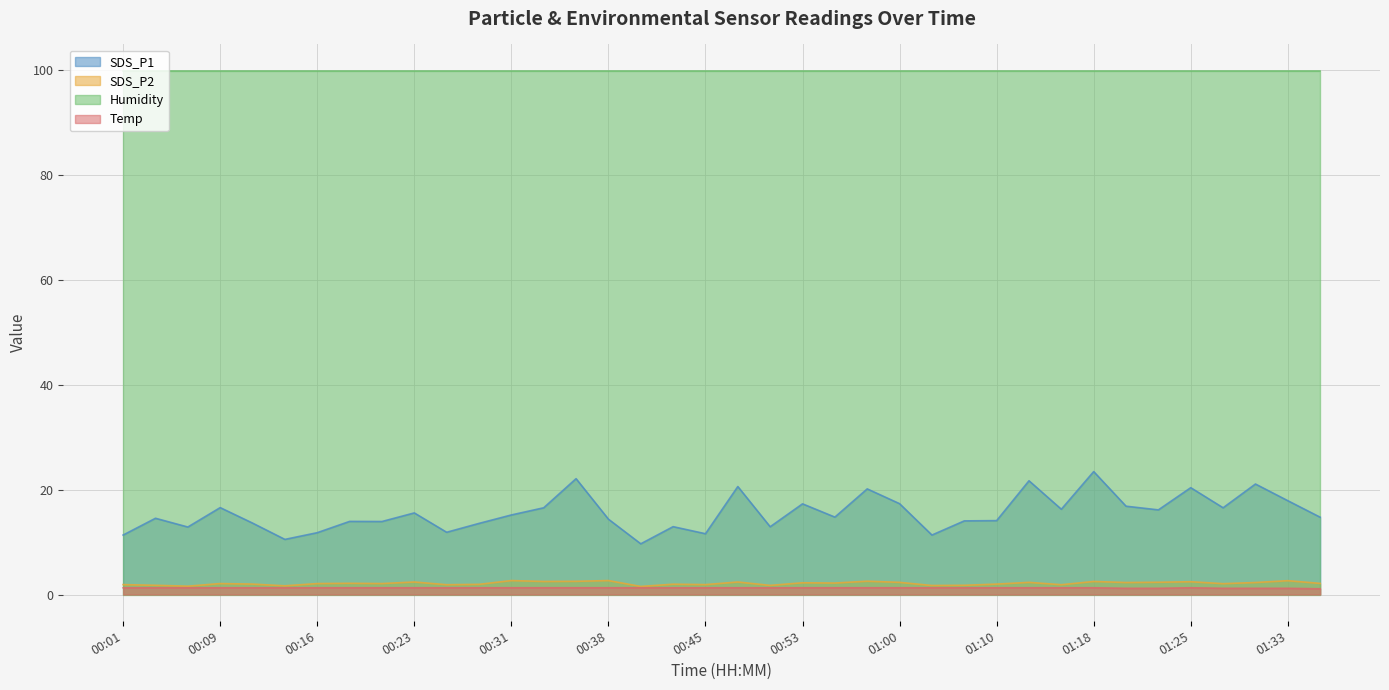

True or false: Temp has a value of 1.3 at 01:15.

True